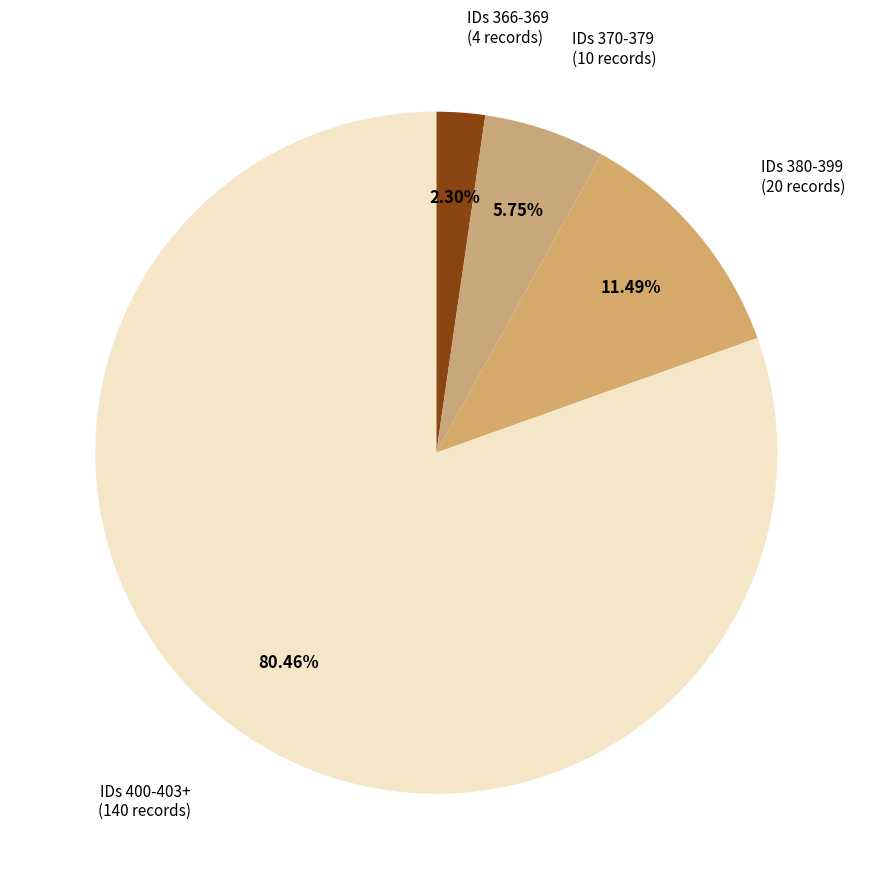

Between IDs 380-399 (20 records) and IDs 400-403+ (140 records), which is larger?

IDs 400-403+ (140 records)